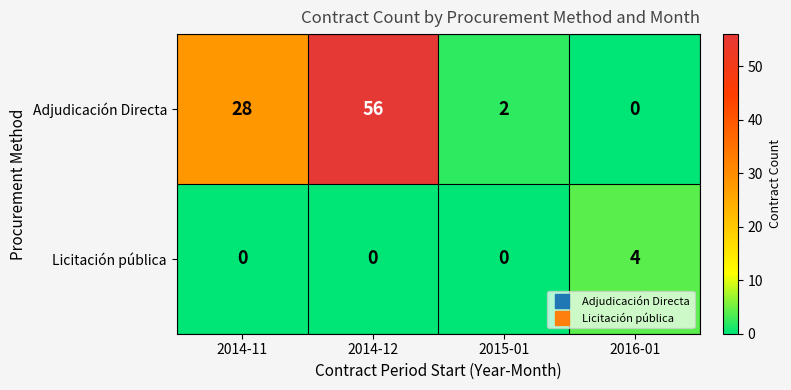

What value does the Licitación pública series have at 2016-01?

4